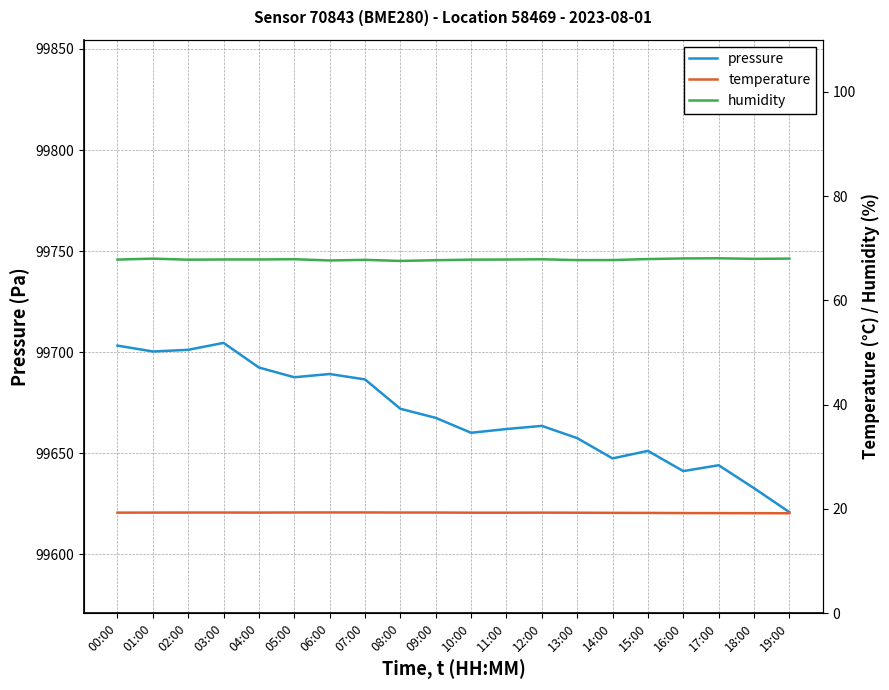

What is the difference between the maximum and minimum values in the humidity series?

0.5